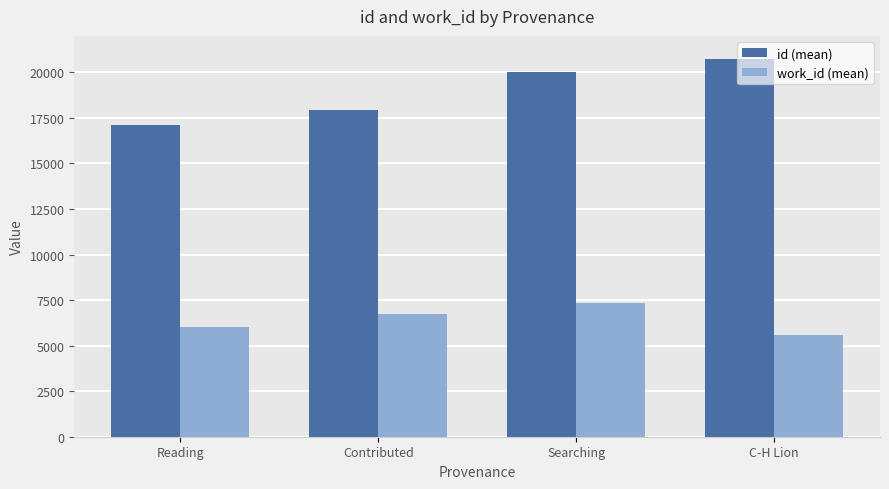

Is the value of work_id (mean) at Contributed greater than the value of id (mean) at Searching?

No